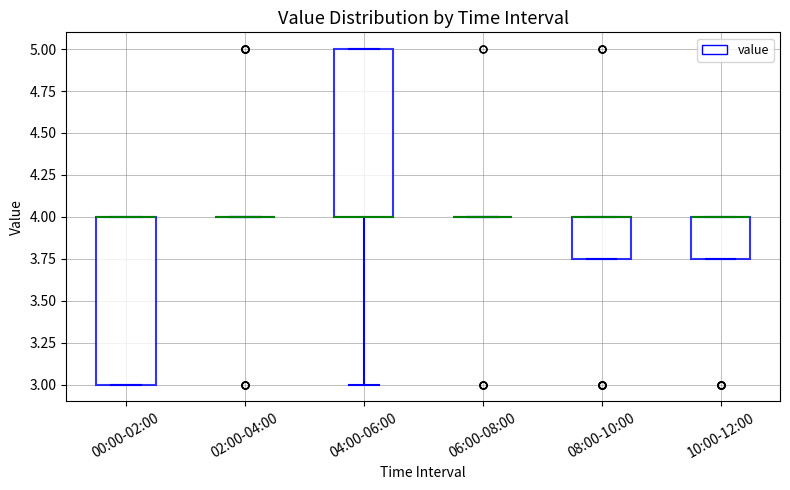

Reading left to right, read every box against the y-axis: the position of its median line, the range the box covers, and the ends of its whiskers. The values are not printed on the chart, so give them approximately, as read against the axis.

00:00-02:00: median 4.00 (drawn on the box's upper edge), box 3.00 to 4.00, whiskers 3.00 to 4.00
02:00-04:00: box collapsed to a line at 4.00, whiskers 4.00 to 4.00
04:00-06:00: median 4.00 (drawn on the box's lower edge), box 4.00 to 5.00, whiskers 3.00 to 5.00
06:00-08:00: box collapsed to a line at 4.00, whiskers 4.00 to 4.00
08:00-10:00: median 4.00 (drawn on the box's upper edge), box 3.75 to 4.00, whiskers 3.75 to 4.00
10:00-12:00: median 4.00 (drawn on the box's upper edge), box 3.75 to 4.00, whiskers 3.75 to 4.00